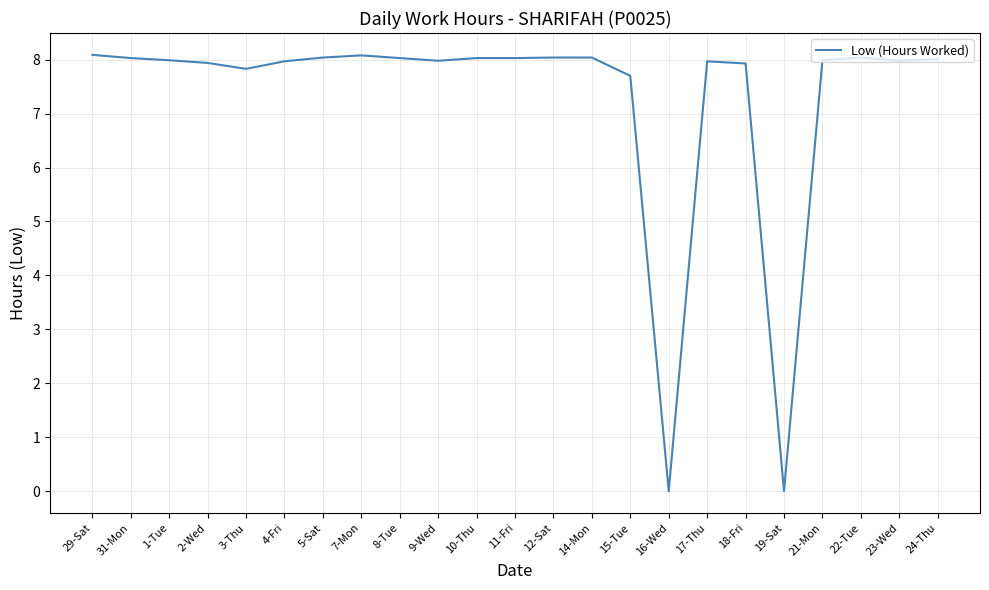

What position from the right is 29-Sat?

23